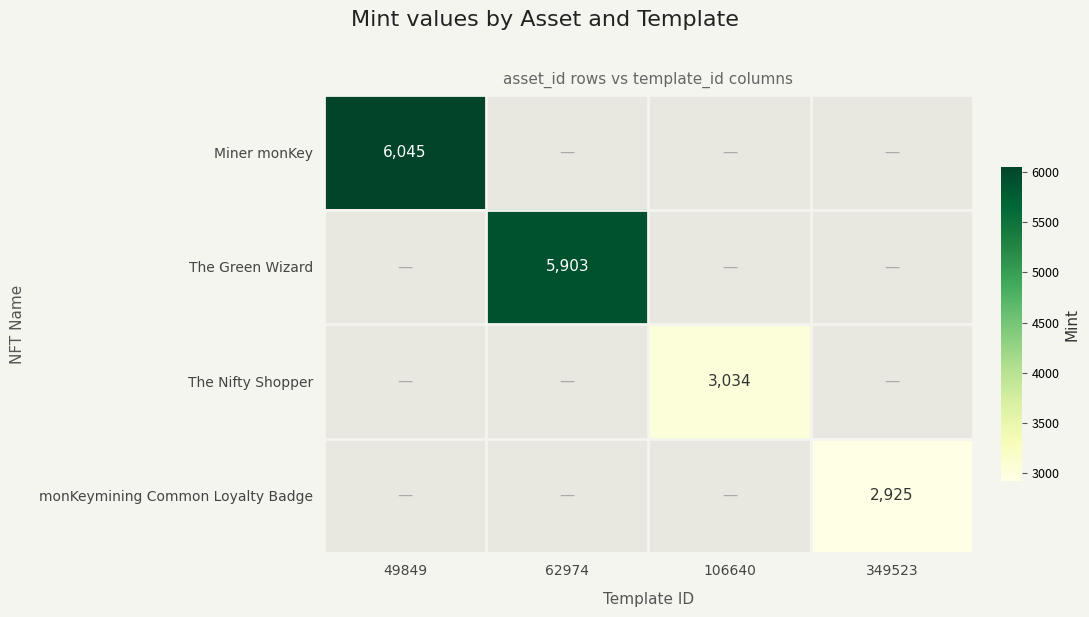

Count the number of data series in this chart.

4